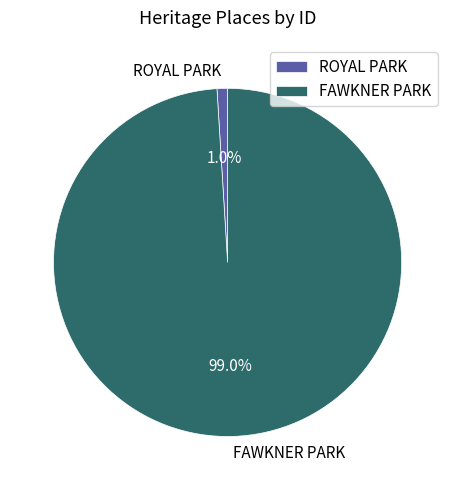

Is it true that ROYAL PARK is 6% of the pie?

False